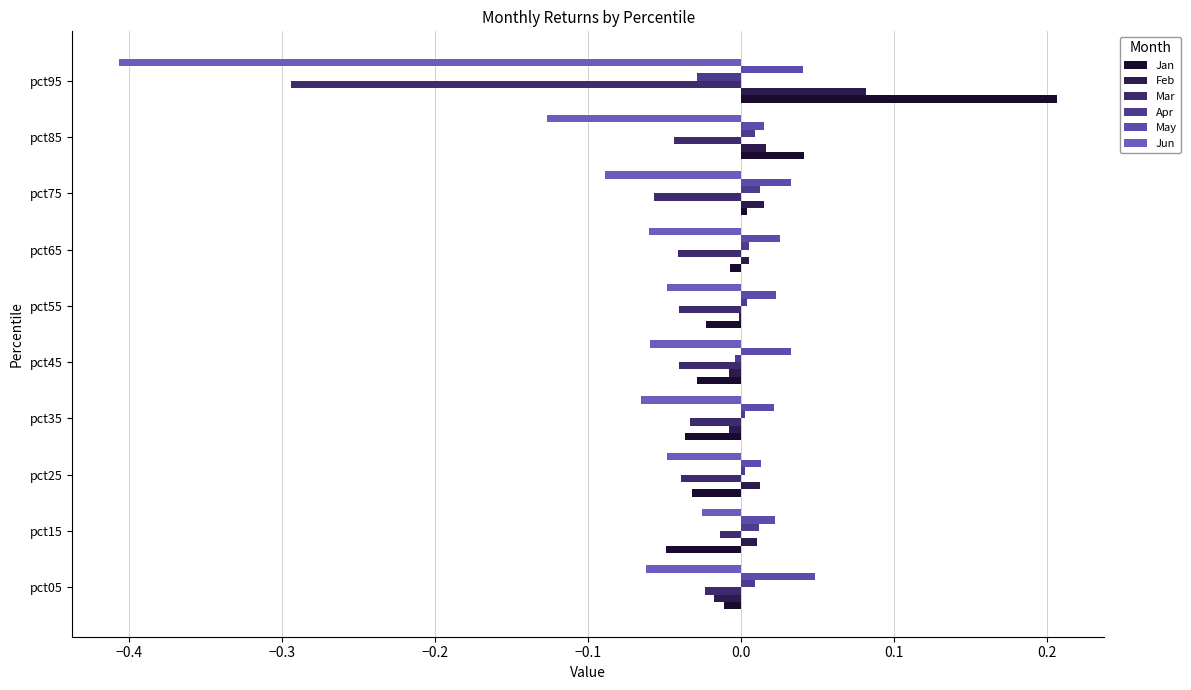

How many series are shown in this chart?

6